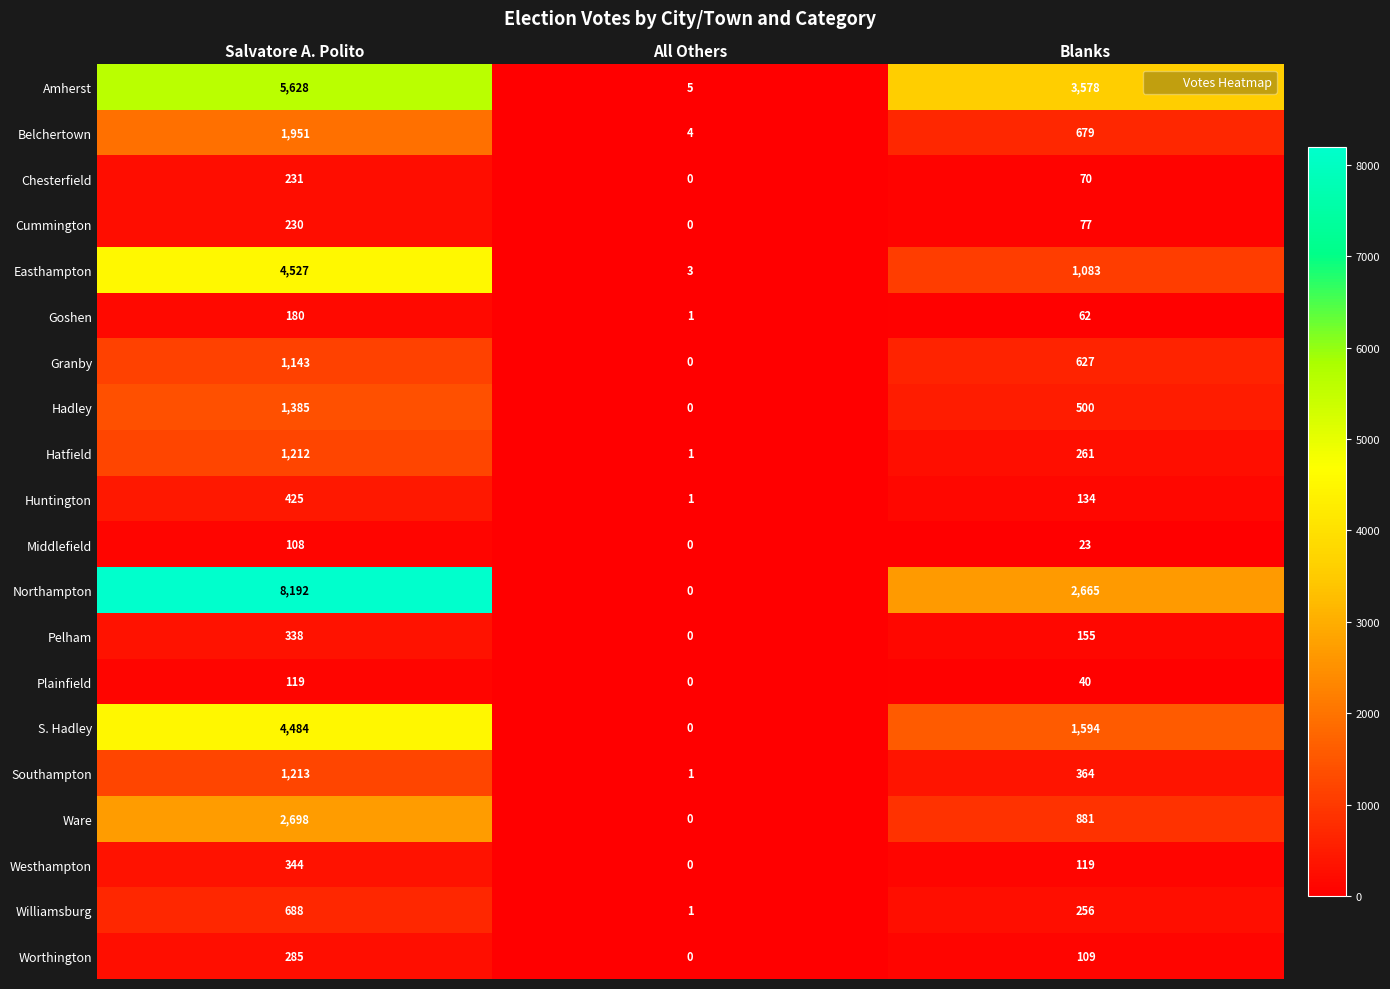

What is the difference between the highest and lowest values at All Others?

5